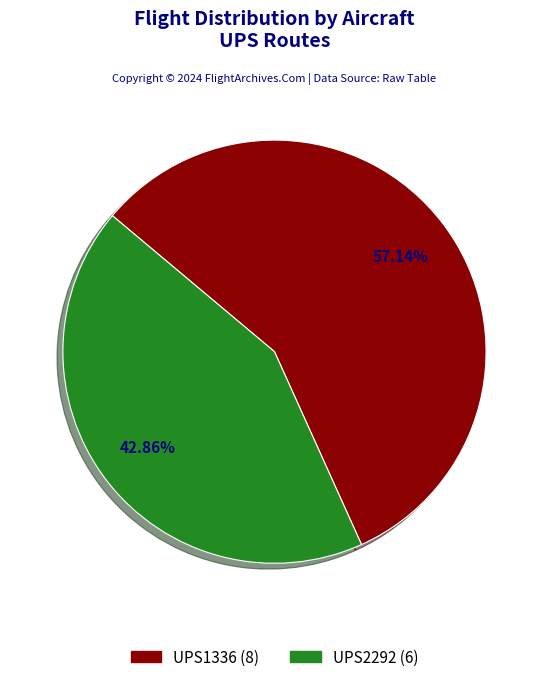

Does any single category account for the majority?

Yes